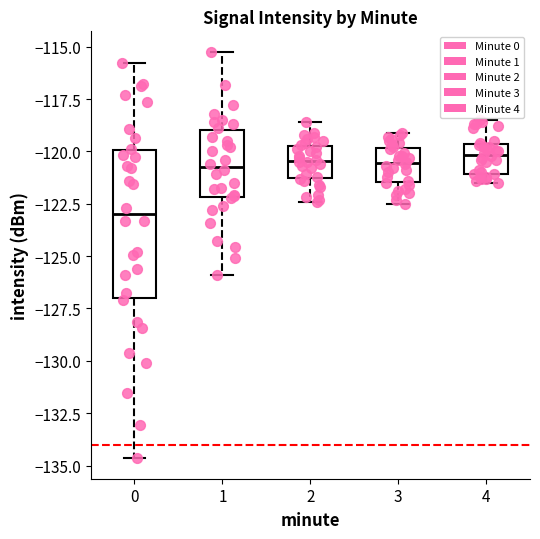

Comparing the boxes themselves (not the whiskers), which one is the tallest?

0